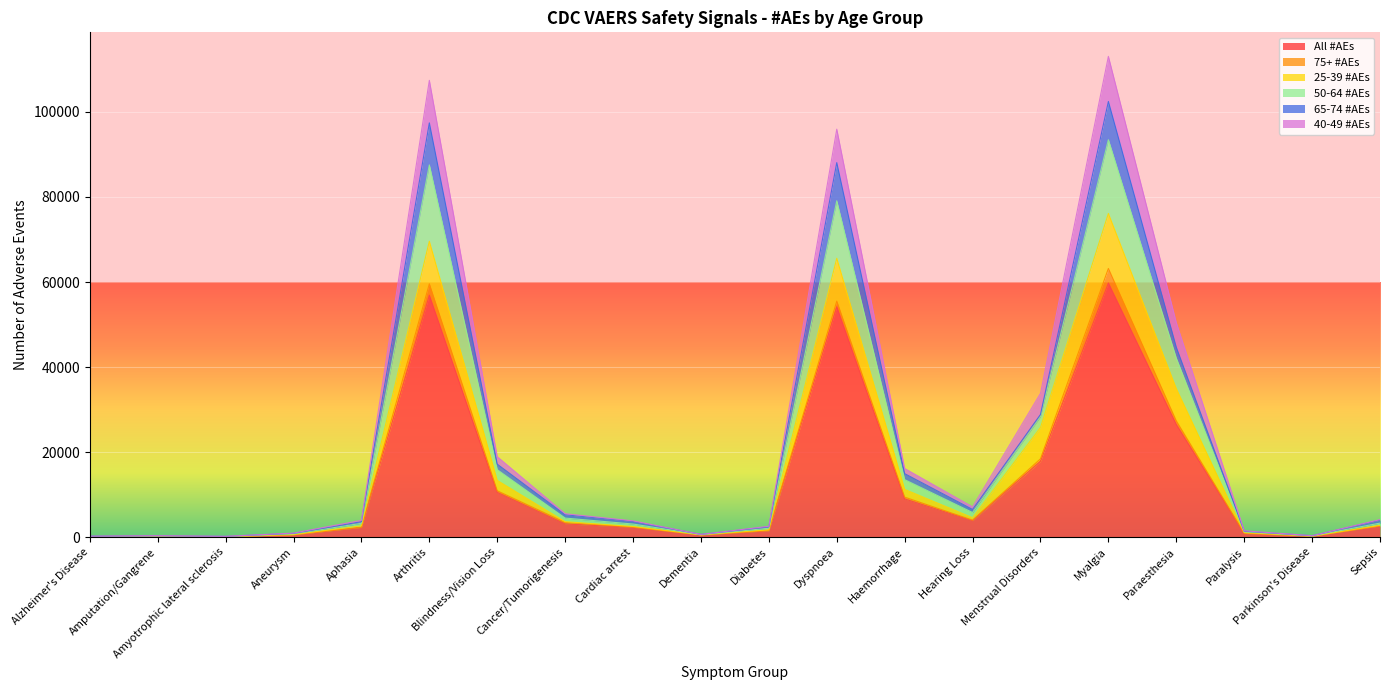

At which category does All #AEs reach its first local valley?

Amyotrophic lateral sclerosis